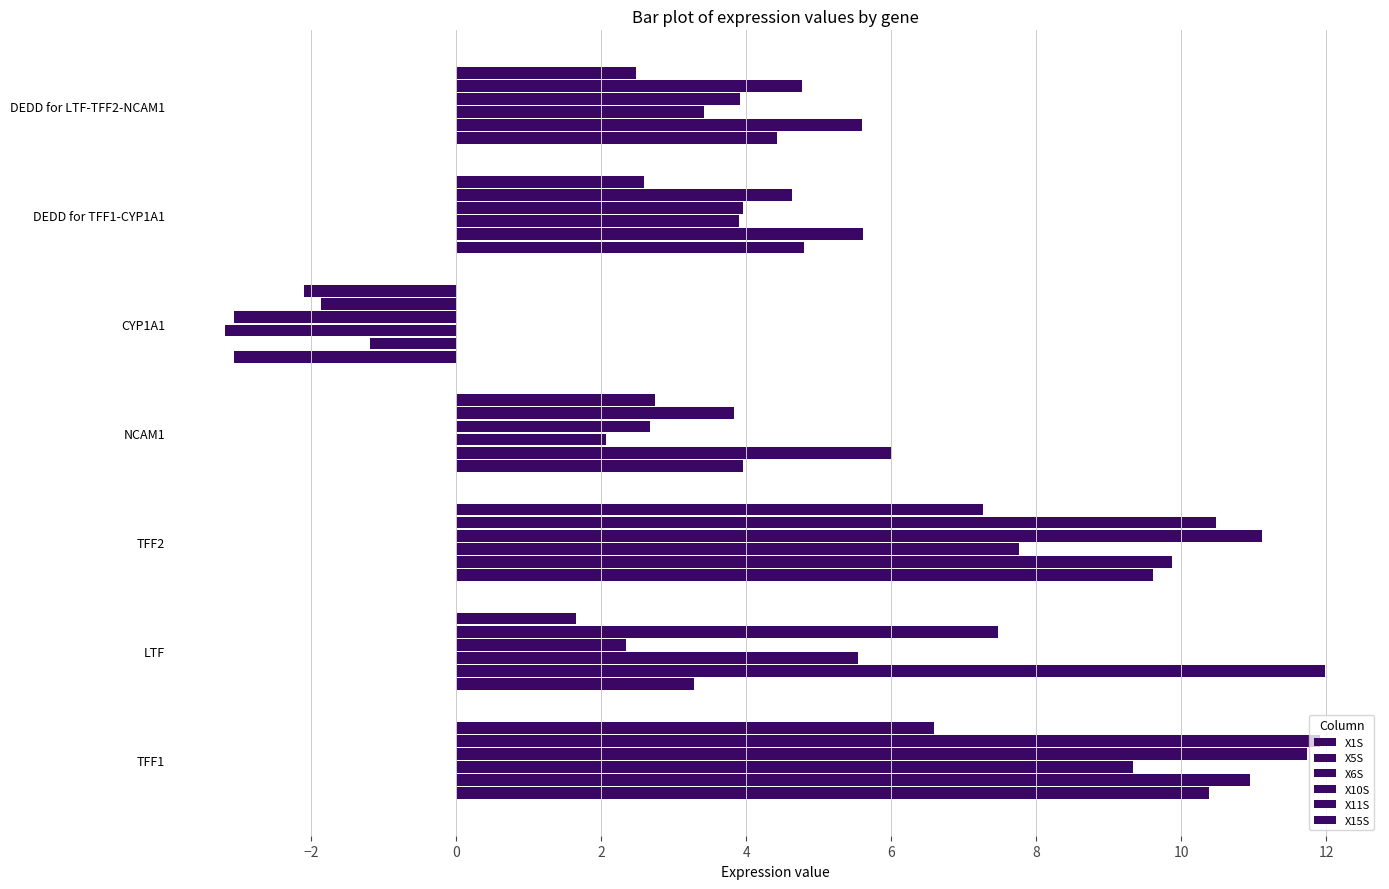

How many values in the X15S series are below 2?

2